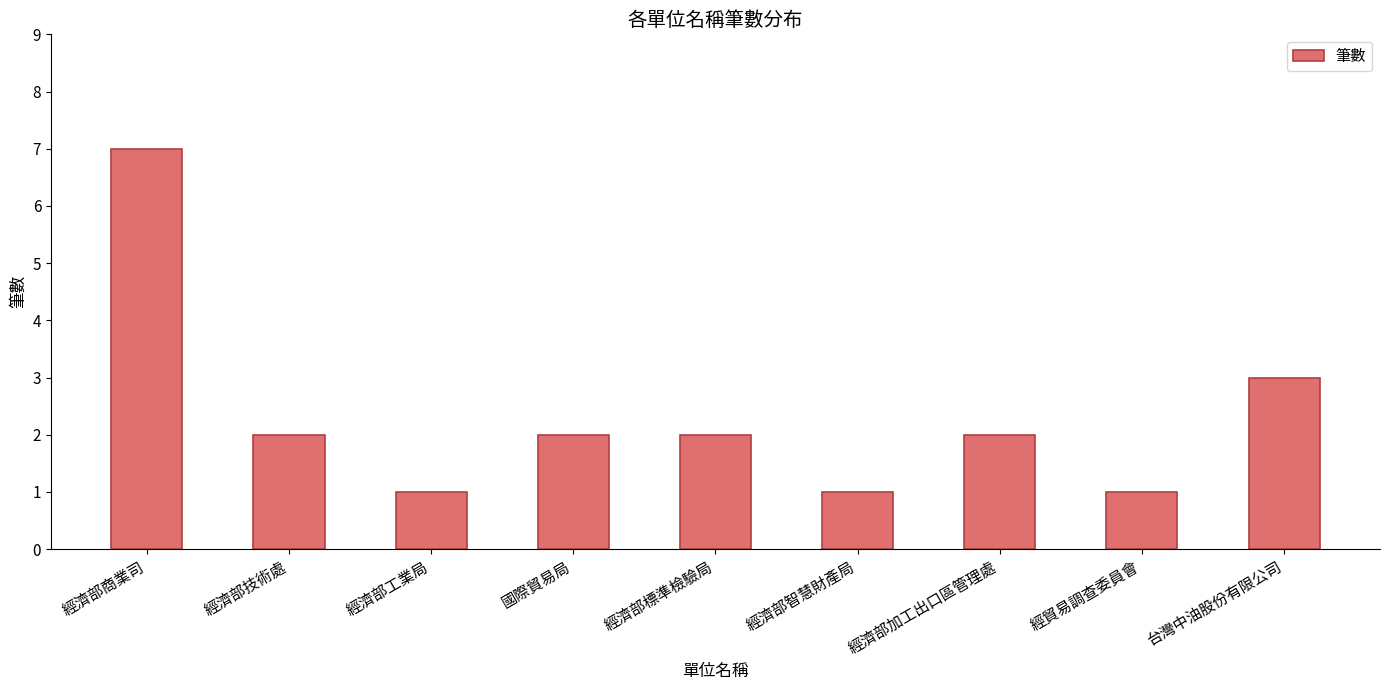

What is the sum of all values?

21